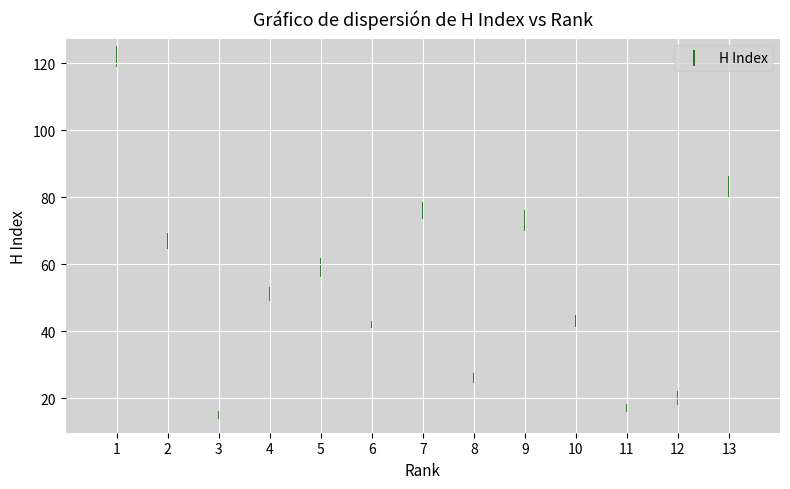

What is the range of X values (max minus min)?

12